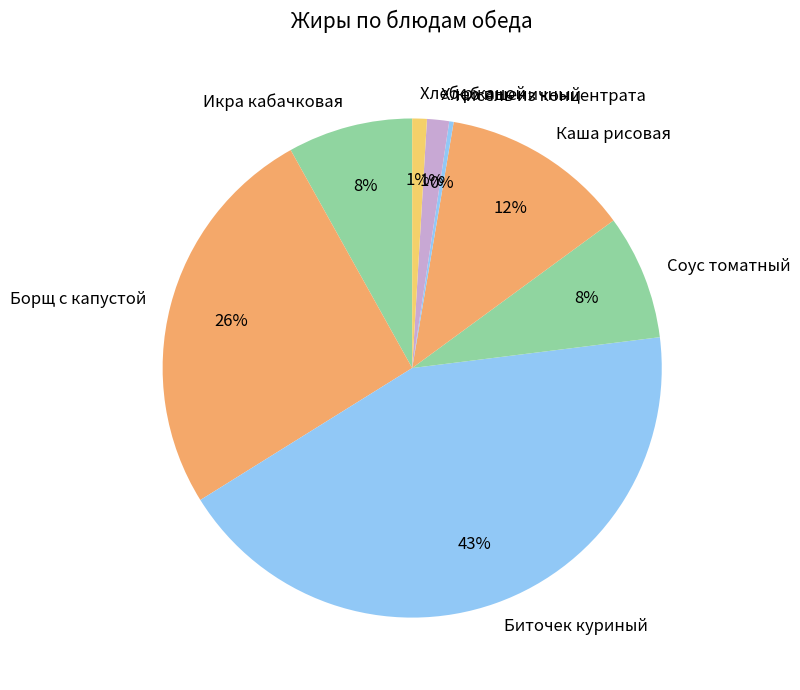

To the nearest percent, what is the average slice percentage?

12%